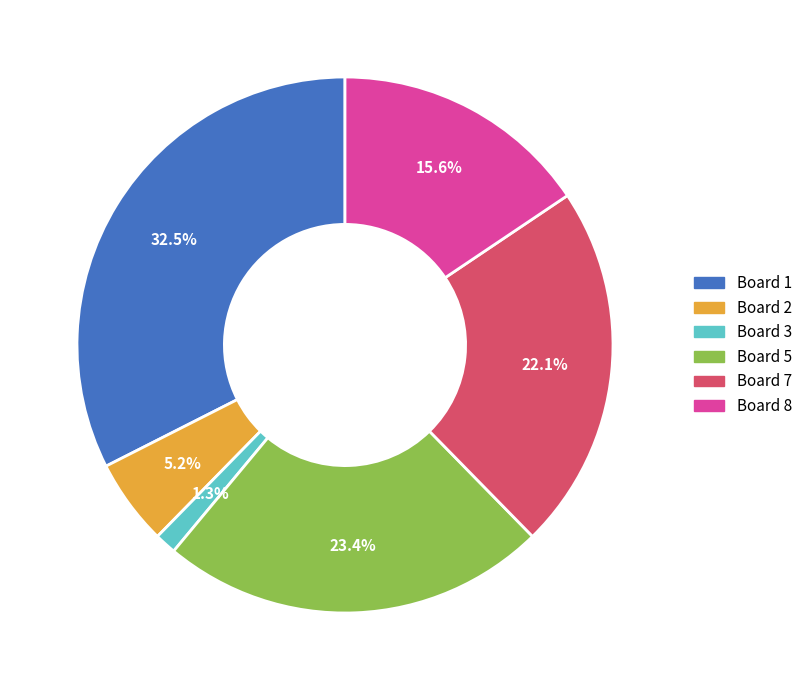

Is there any slice that represents more than half of the pie?

No